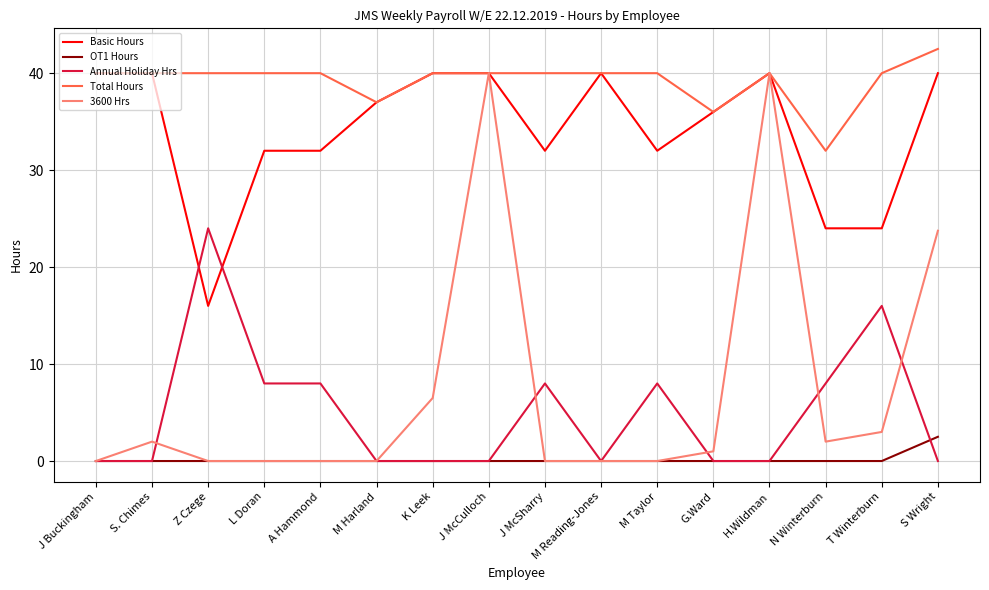

What position from the left is Z Czege?

3